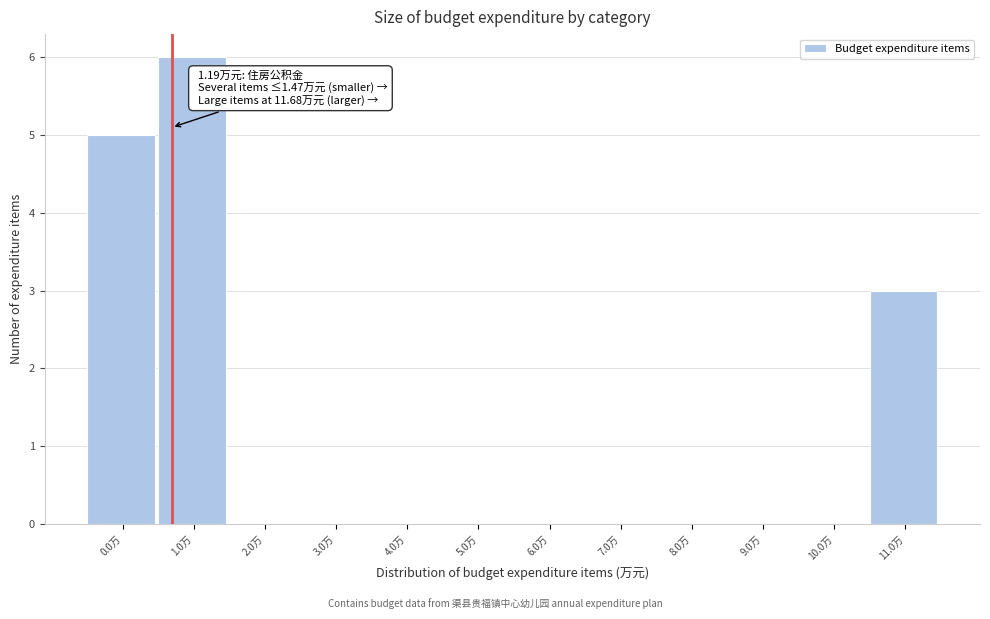

Reading right to left, transcribe all the data shown in this chart.

11.0万=3	10.0万=0	9.0万=0	8.0万=0	7.0万=0	6.0万=0	5.0万=0	4.0万=0	3.0万=0	2.0万=0	1.0万=6	0.0万=5